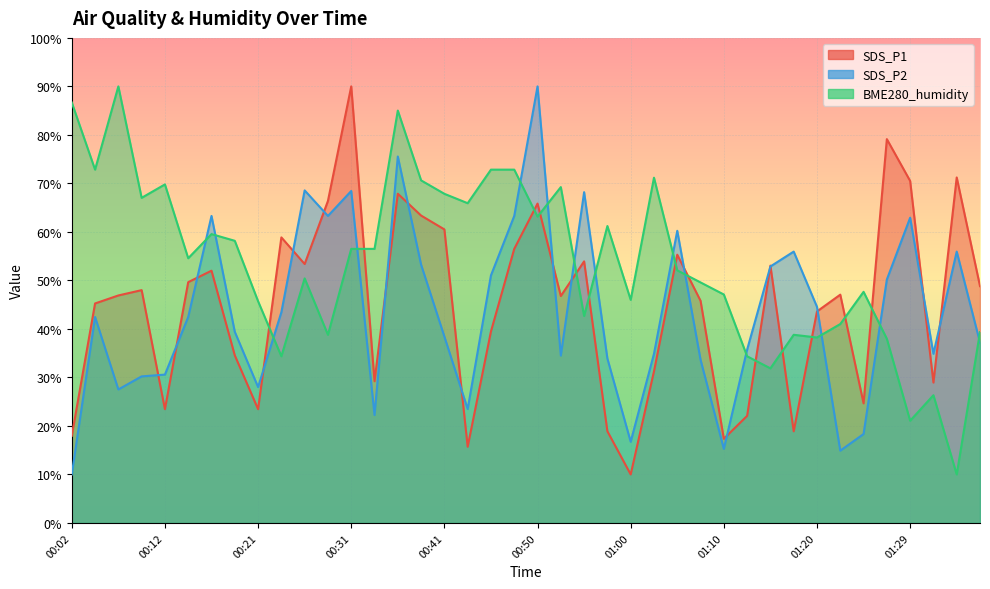

What value does the SDS_P2 series have at 00:16?

63.3